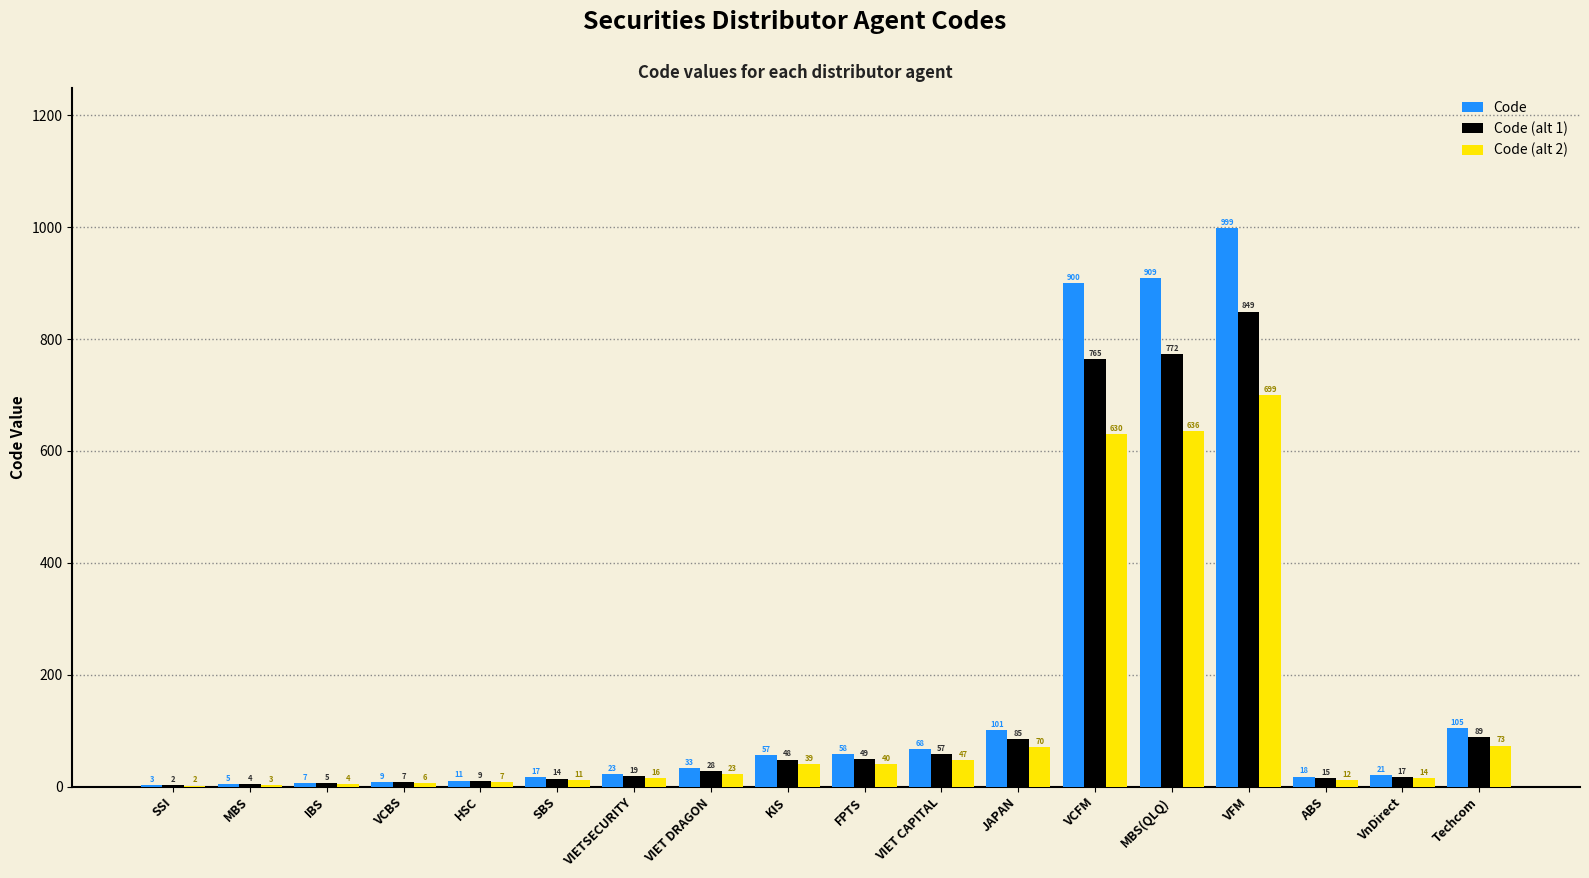

At which label is Code closest to 501?

Techcom